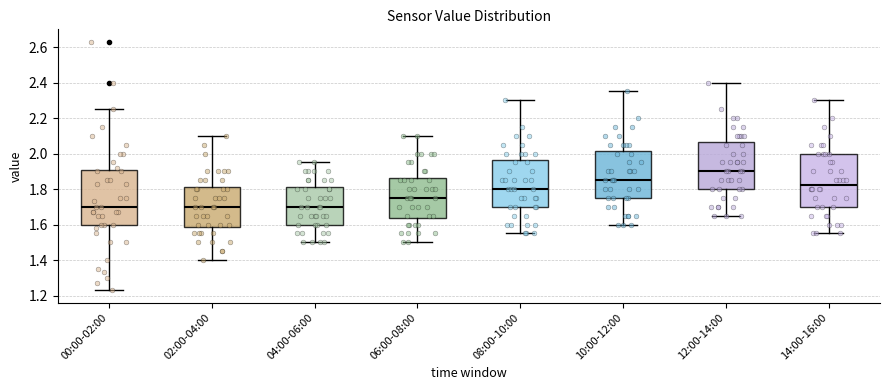

Reading left to right, read every box against the y-axis: the position of its median line, the range the box covers, and the ends of its whiskers. The values are not printed on the chart, so give them approximately, as read against the axis.

00:00-02:00: median 1.70, box 1.60 to 1.90, whiskers 1.24 to 2.26
02:00-04:00: median 1.70, box 1.58 to 1.82, whiskers 1.40 to 2.10
04:00-06:00: median 1.70, box 1.60 to 1.82, whiskers 1.50 to 1.96
06:00-08:00: median 1.76, box 1.64 to 1.86, whiskers 1.50 to 2.10
08:00-10:00: median 1.80, box 1.70 to 1.96, whiskers 1.56 to 2.30
10:00-12:00: median 1.86, box 1.76 to 2.02, whiskers 1.60 to 2.36
12:00-14:00: median 1.90, box 1.80 to 2.06, whiskers 1.66 to 2.40
14:00-16:00: median 1.82, box 1.70 to 2.00, whiskers 1.56 to 2.30